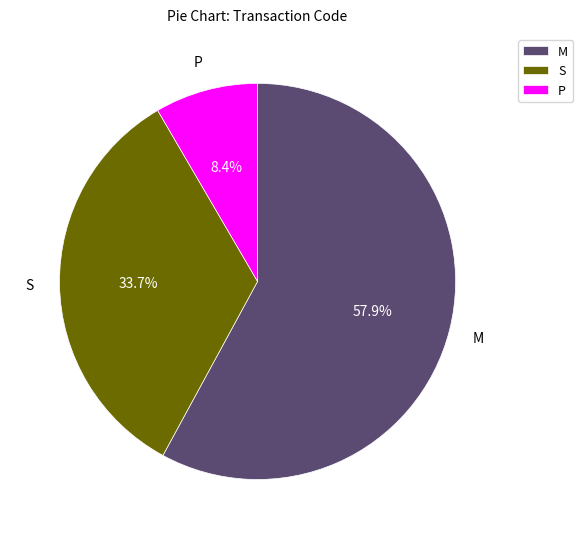

Which slice is the largest?

M